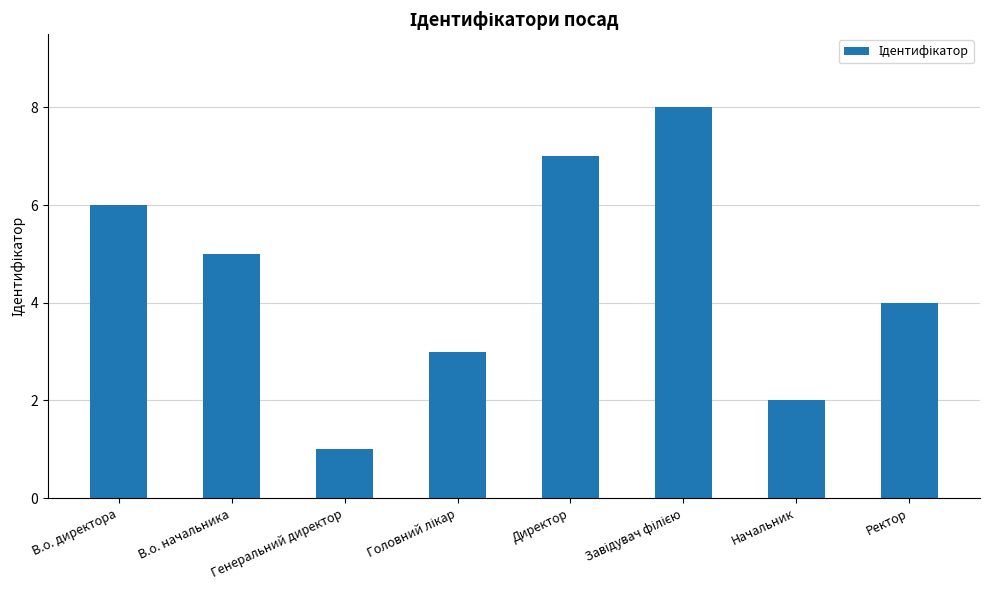

What is the sum of the values at В.о. директора and Ректор?

10